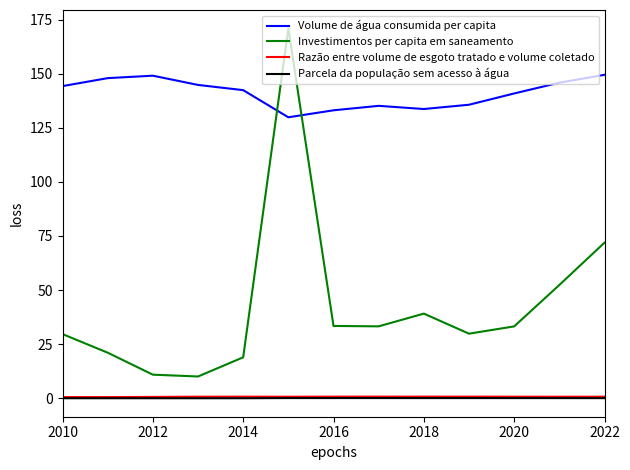

How many lines are shown in the chart?

4